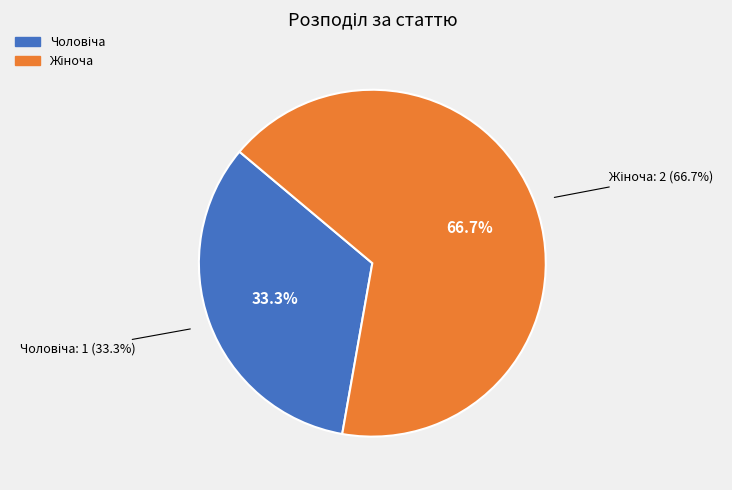

To the nearest percent, what is the difference between the largest and smallest slice percentages?

33%